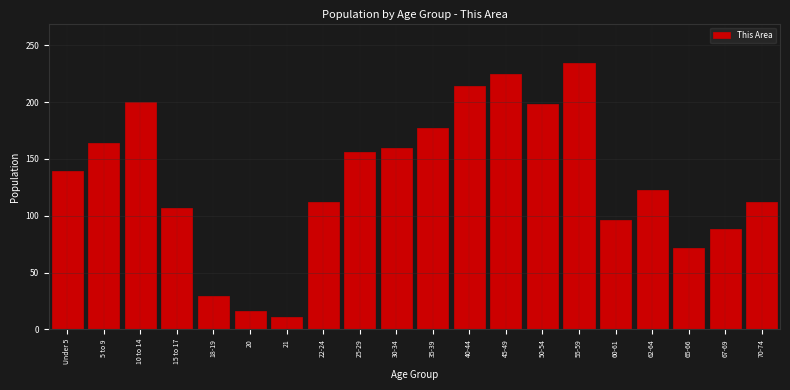

Reading left to right, transcribe all the data shown in this chart.

Under 5=139	5 to 9=164	10 to 14=200	15 to 17=107	18-19=29	20=16	21=11	22-24=112	25-29=156	30-34=160	35-39=177	40-44=214	45-49=225	50-54=198	55-59=234	60-61=96	62-64=123	65-66=72	67-69=88	70-74=112